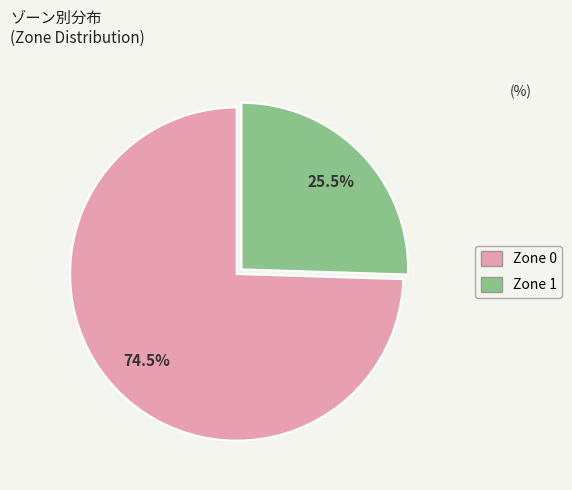

Which has a higher value, Zone 0 or Zone 1?

Zone 0